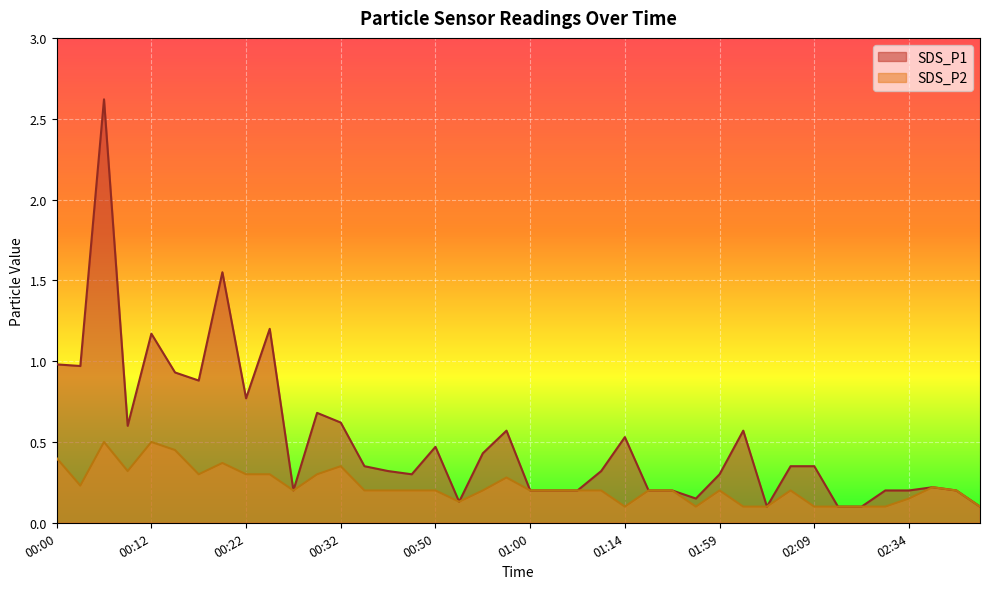

What position from the left is 00:22?

9